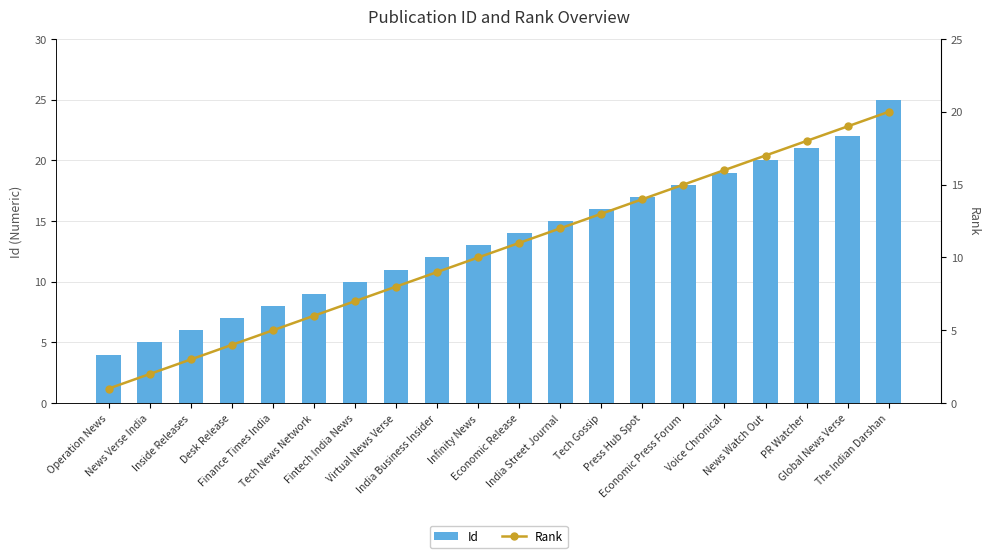

How many distinct data groups are displayed?

2